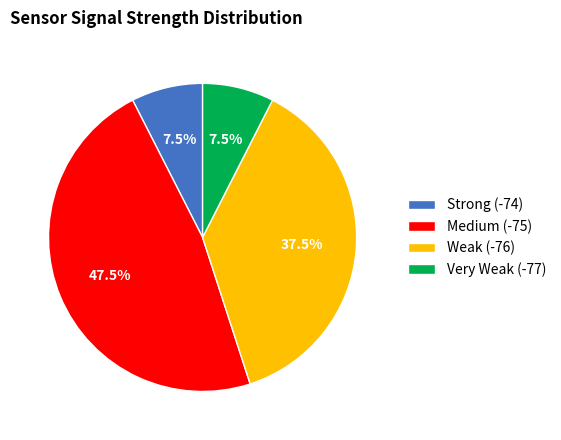

Between Weak (-76) and Medium (-75), which is larger?

Medium (-75)